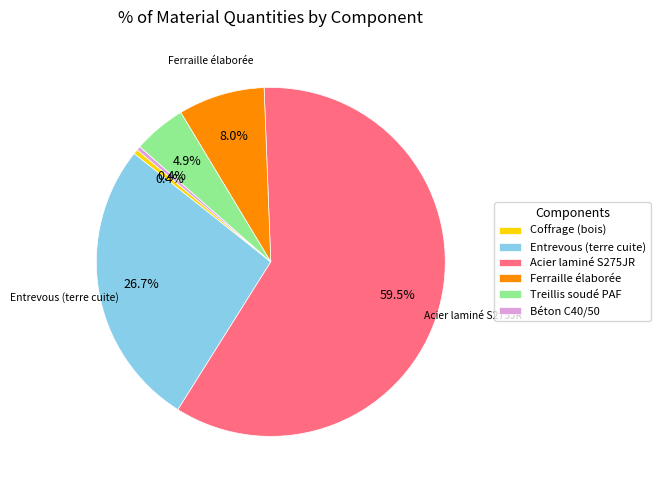

What percentage is NOT represented by Coffrage (bois)?

99.6%